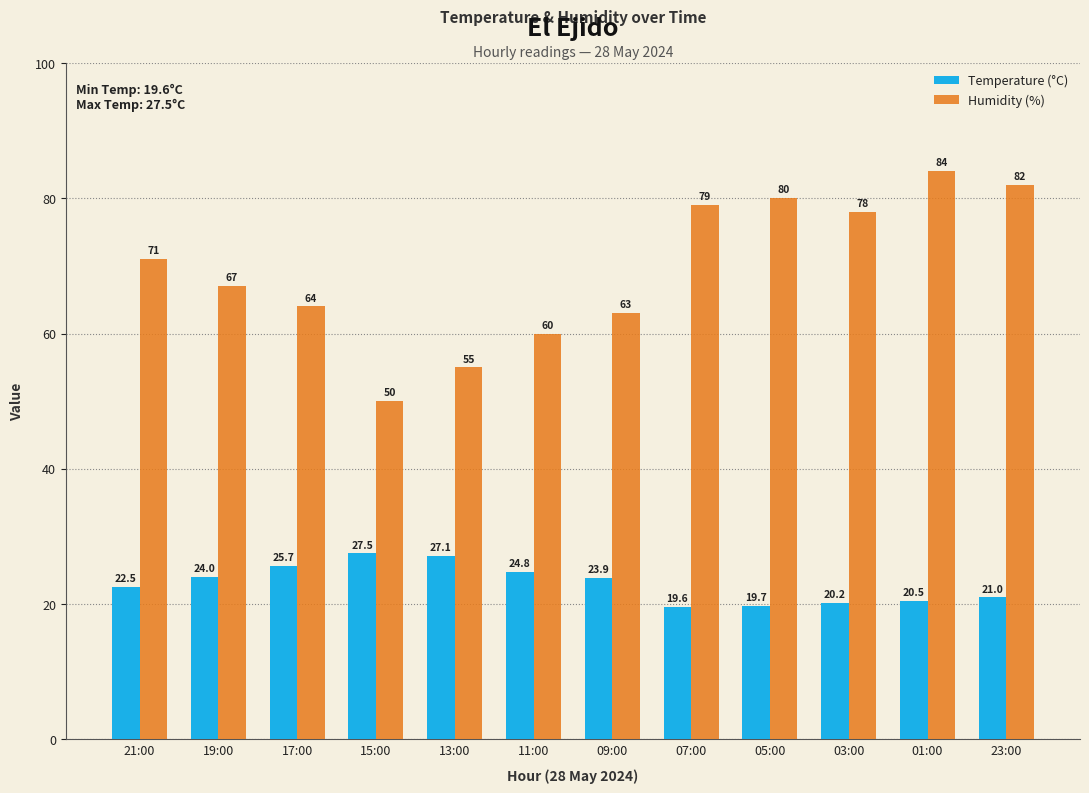

What are all the series names shown in the legend?

Temperature (°C), Humidity (%)